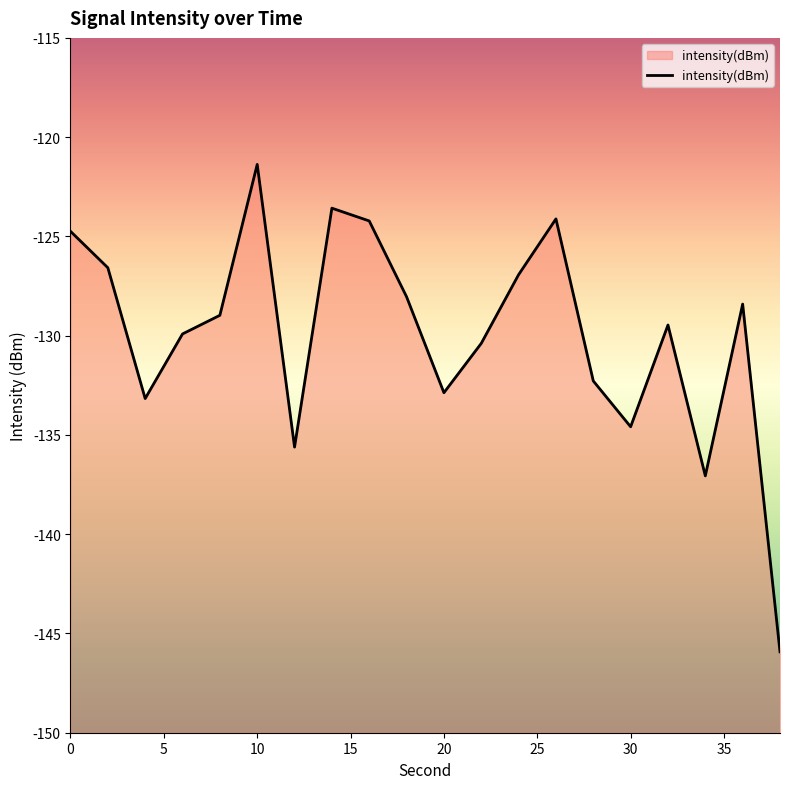

Which label corresponds to the smallest value in the chart?

38